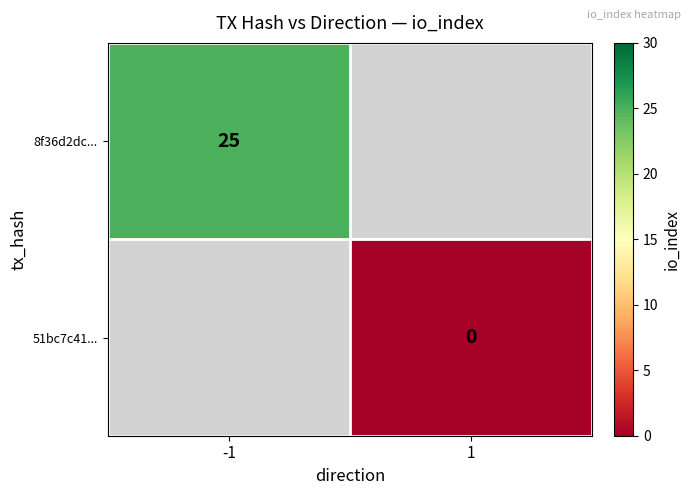

The 8f36d2dc... series shows 25 at -1. True or false?

True